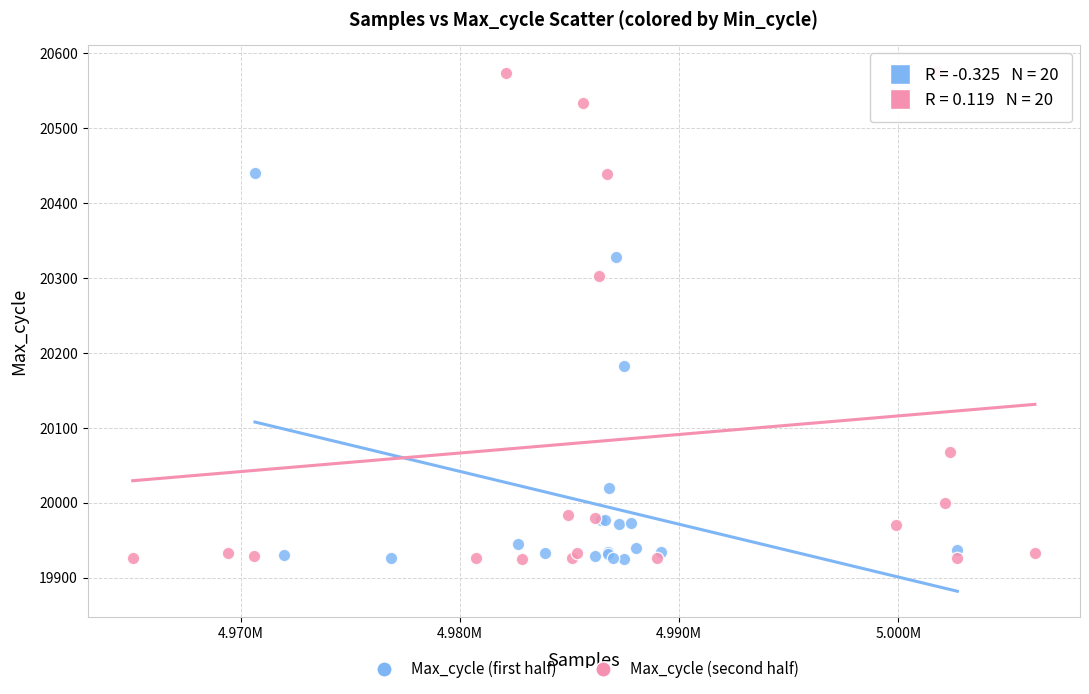

Which series has the largest Y range (max minus min)?

Max_cycle (second half)